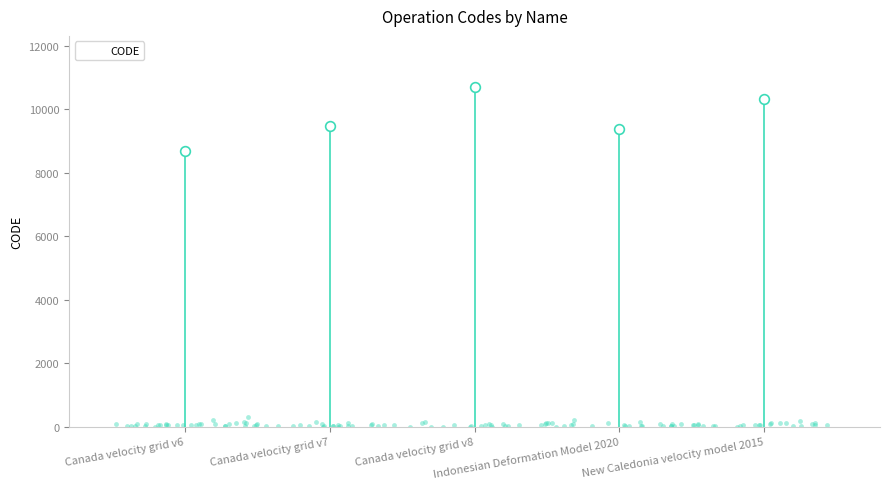

What is the ratio of the value at Canada velocity grid v8 to the value at New Caledonia velocity model 2015?

1.0